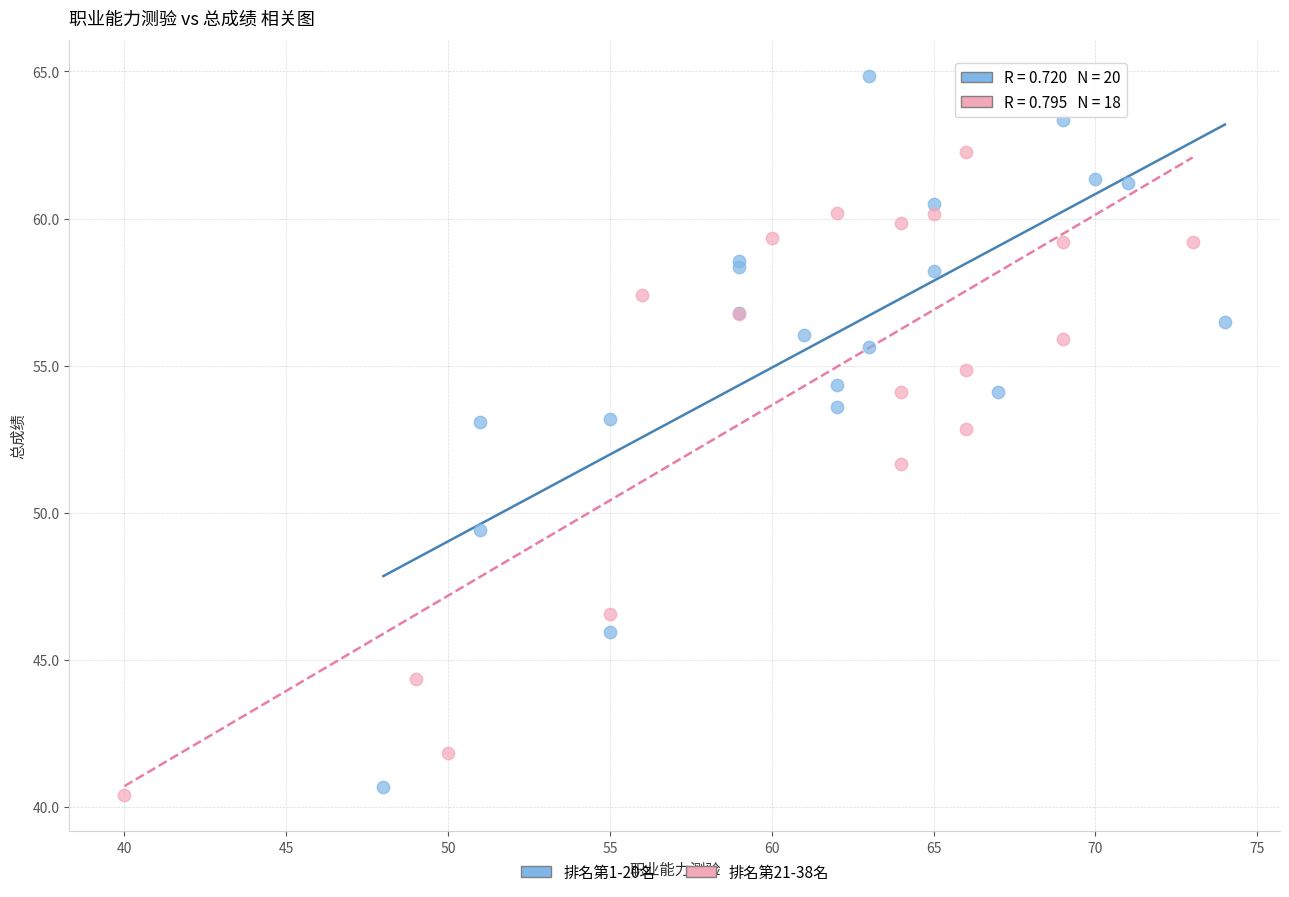

Which series contains the highest Y value?

排名第1-20名